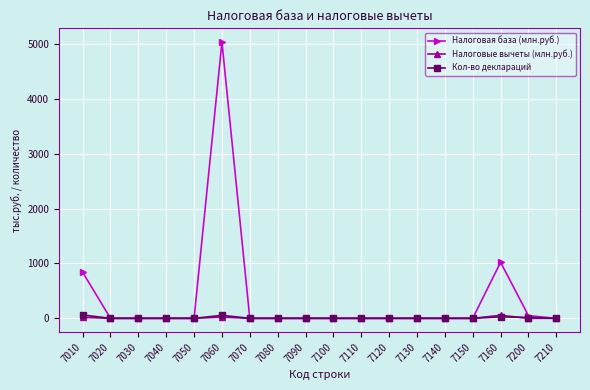

Which series has the largest range (max minus min)?

Налоговая база (млн.руб.)